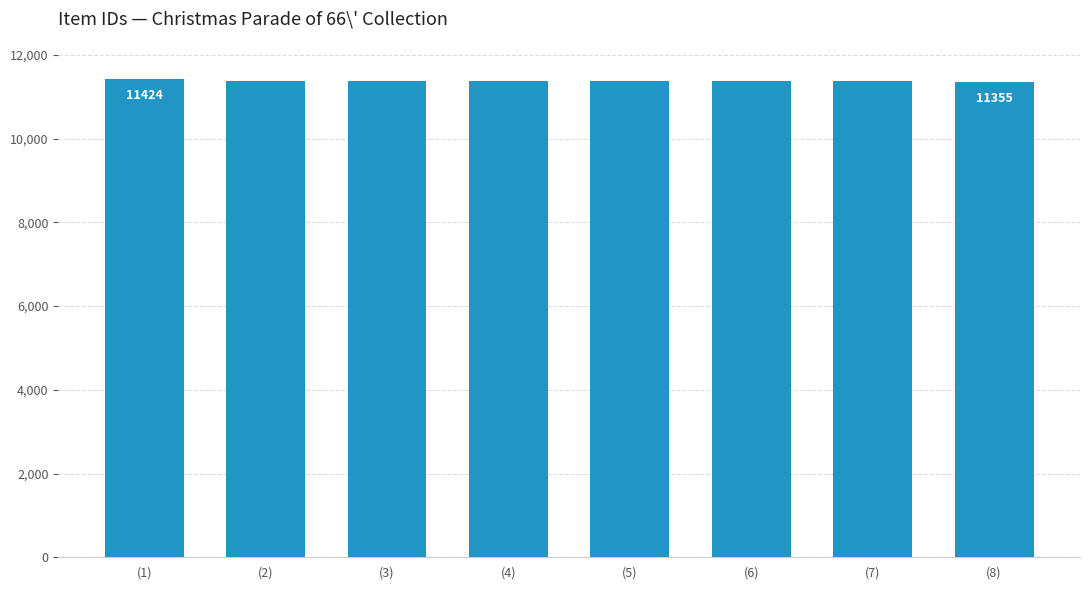

How many bars are there in total?

8